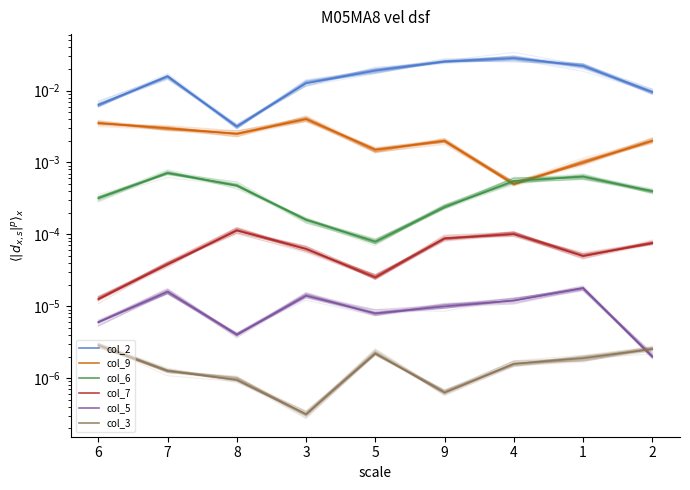

Where is col_7 nearest to the value 0?

6